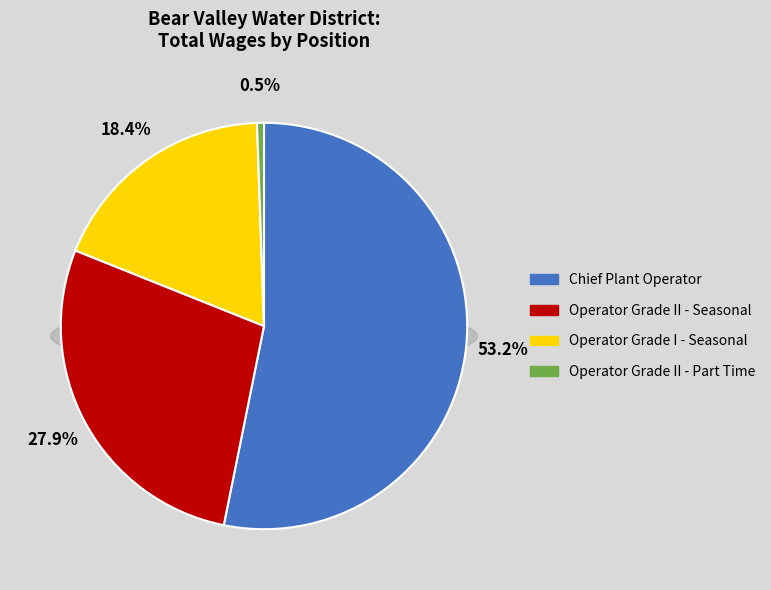

To the nearest percent, what is the difference between the Chief Plant Operator and Operator Grade II - Part Time slice percentages?

53%